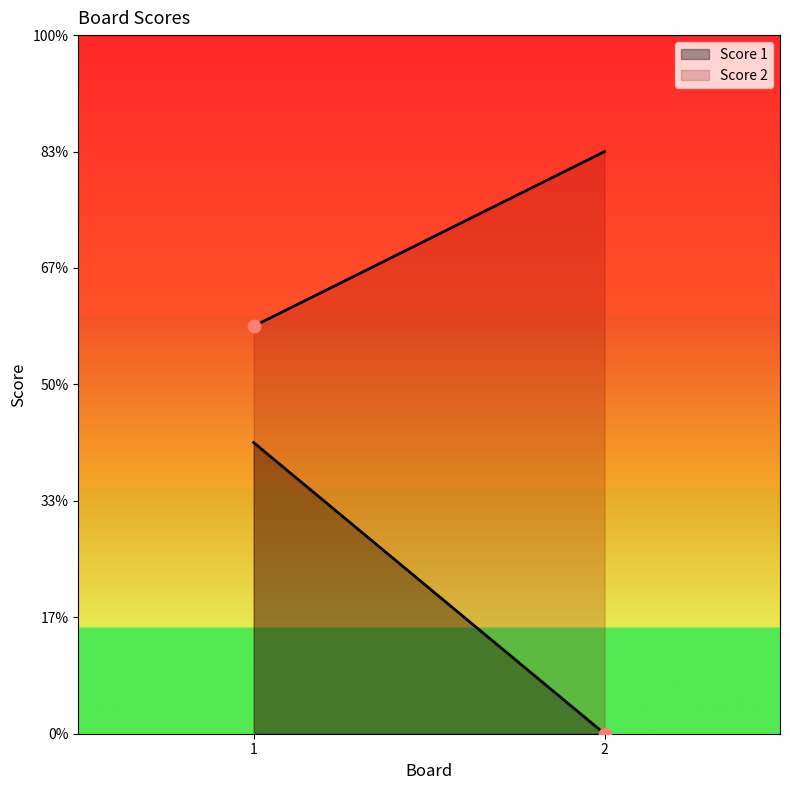

What are all the series names shown in the legend?

Score 1, Score 2